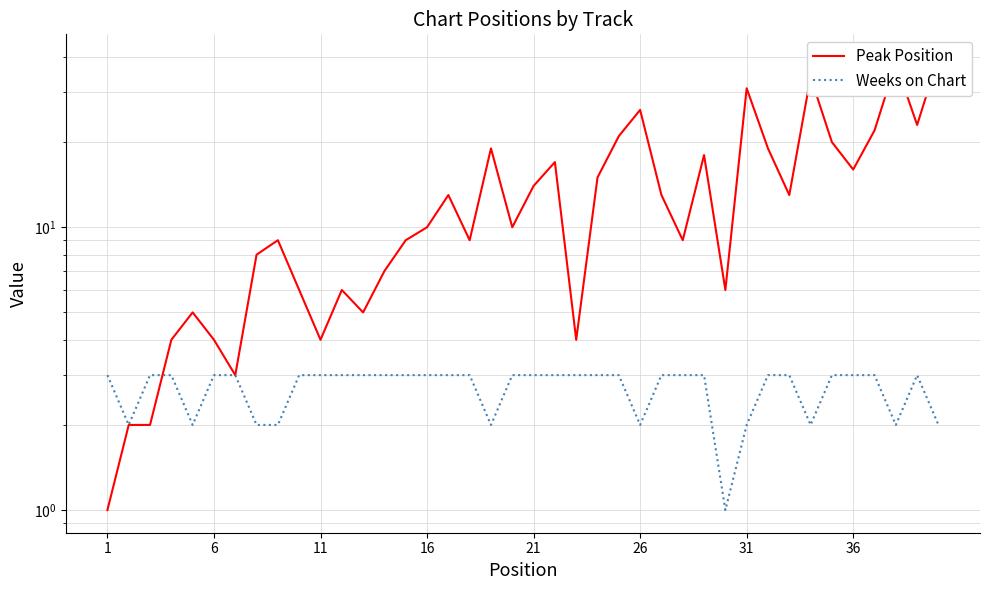

At how many categories does at least one series exceed 25?

5